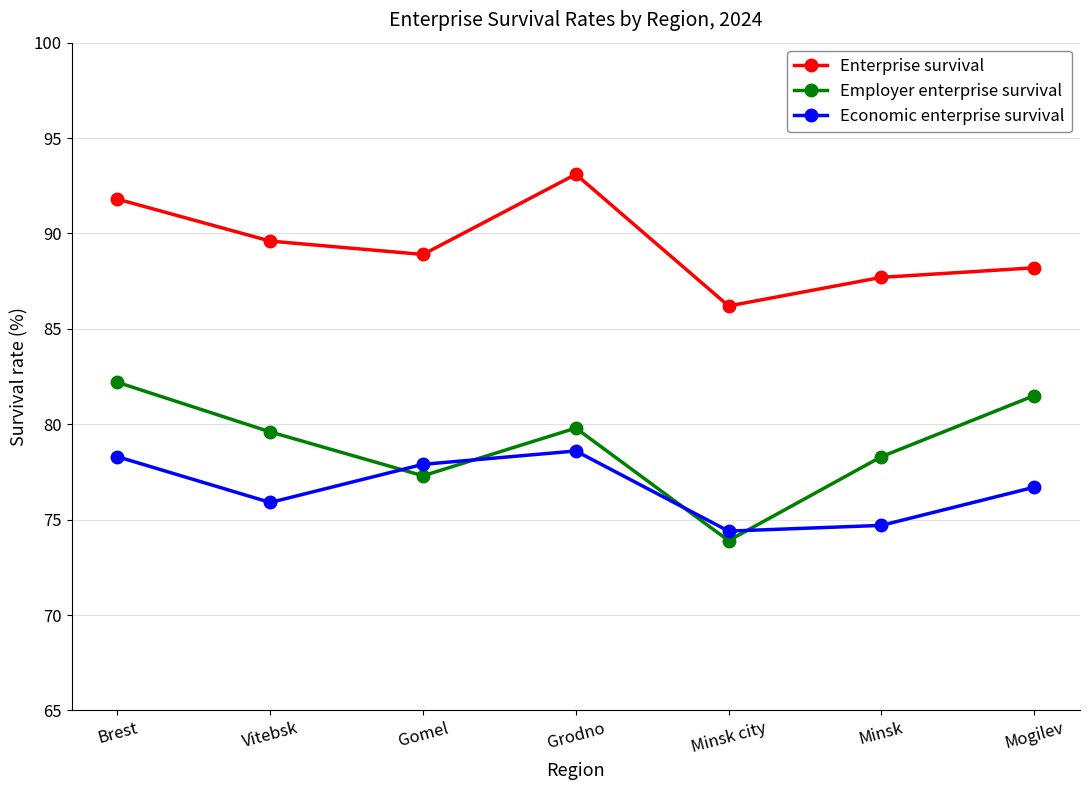

Reading left to right, what are all the values shown in this chart?

Enterprise survival: 91.8	89.6	88.9	93.1	86.2	87.7	88.2
Employer enterprise survival: 82.2	79.6	77.3	79.8	73.9	78.3	81.5
Economic enterprise survival: 78.3	75.9	77.9	78.6	74.4	74.7	76.7